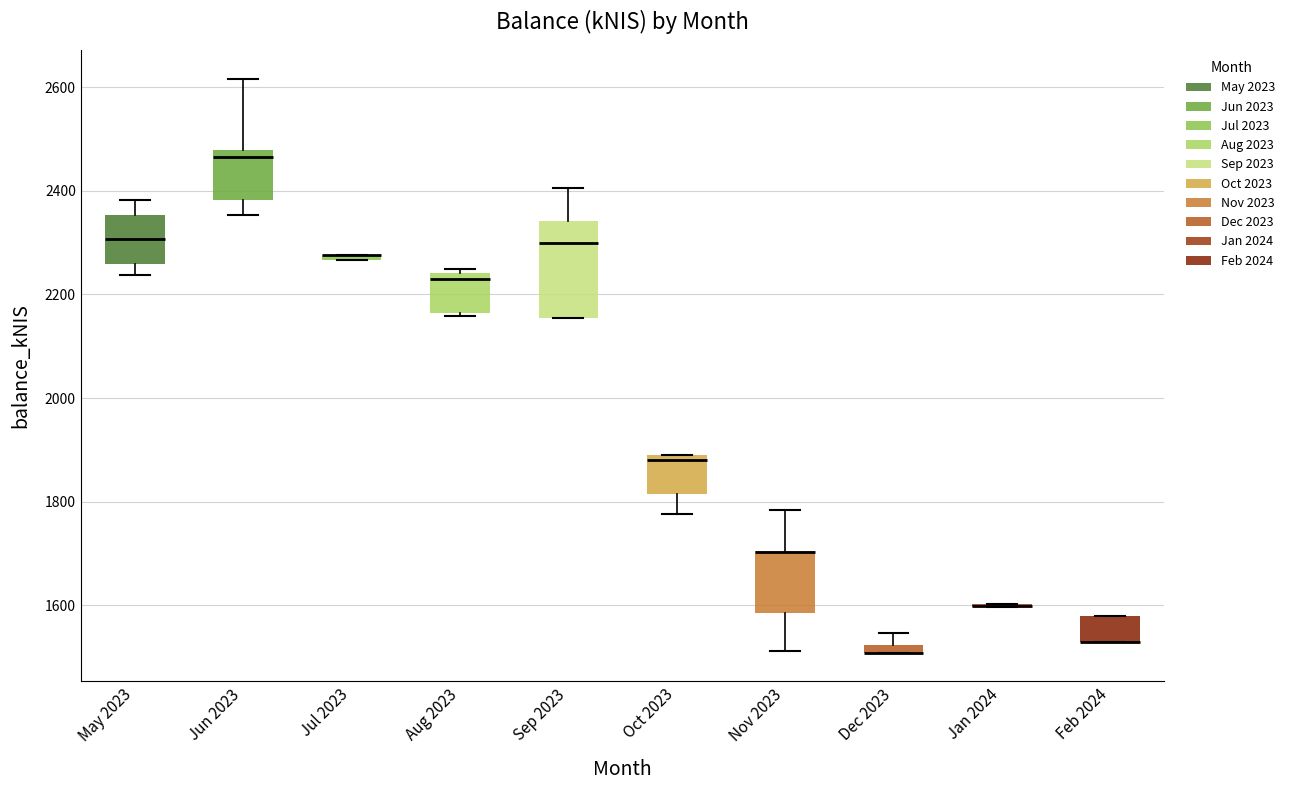

Where is the upper edge of the box for Feb 2024 on the y-axis? The values are not printed on the chart, so give them approximately, as read against the axis.

1580